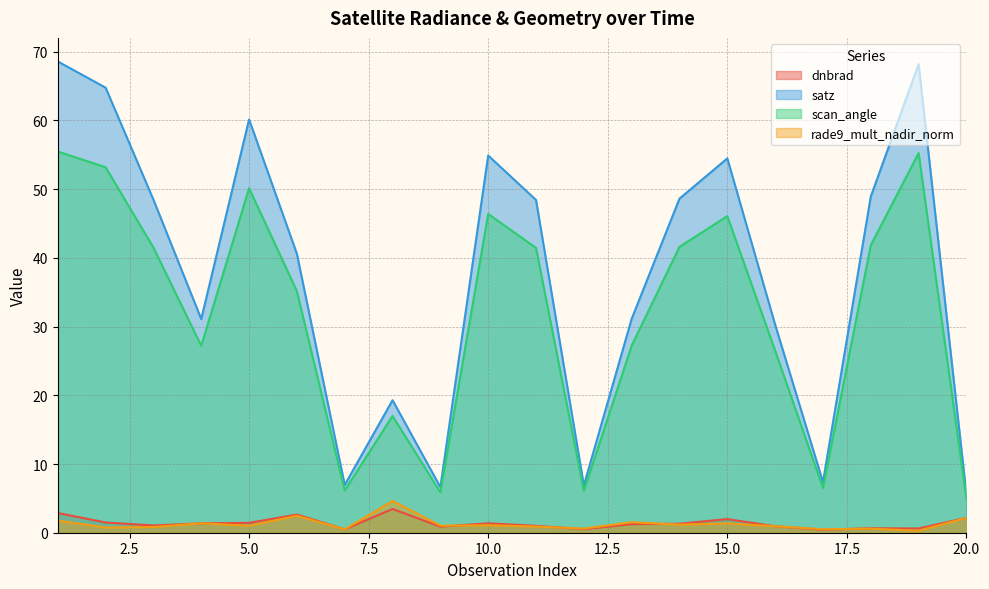

Is it true that rade9_mult_nadir_norm equals 0.4 at 4?

False